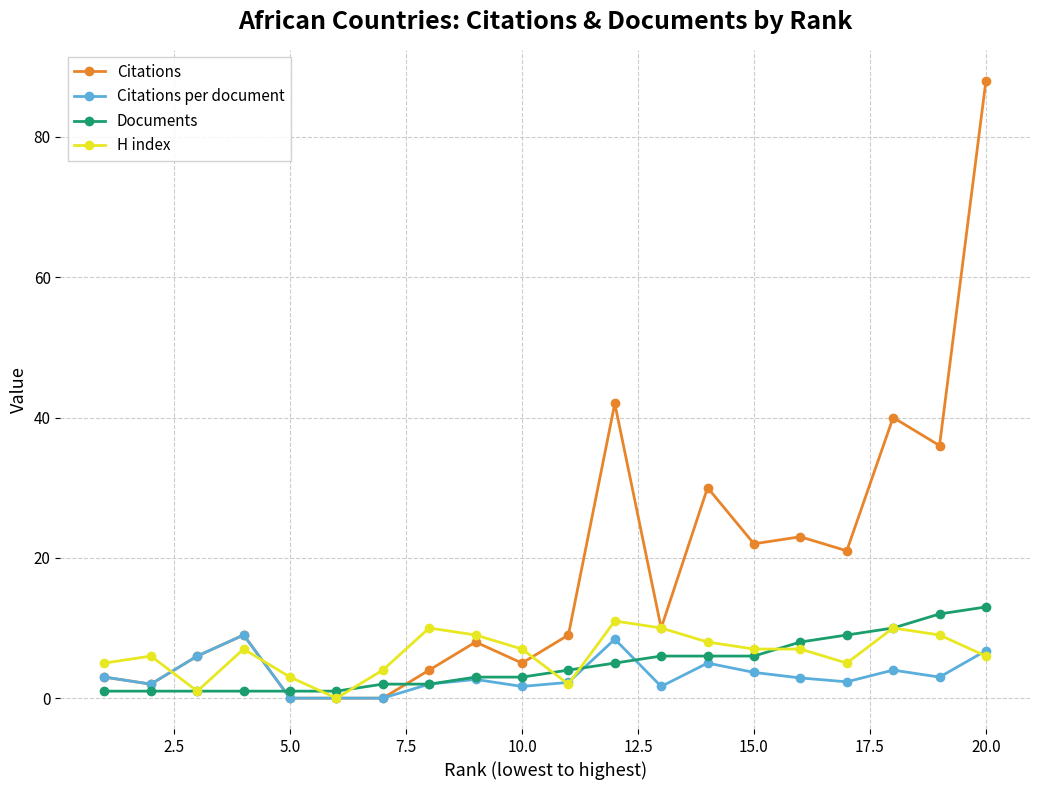

What is the value of the Citations point at the 13th from the left?

10.0